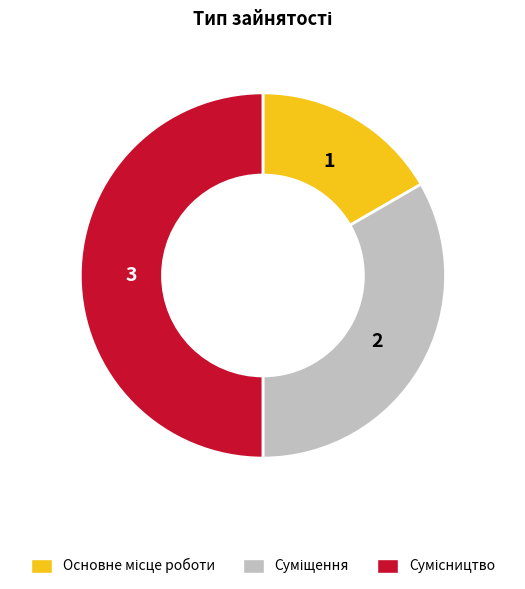

Is the sum of Основне місце роботи and Суміщення greater than half?

No